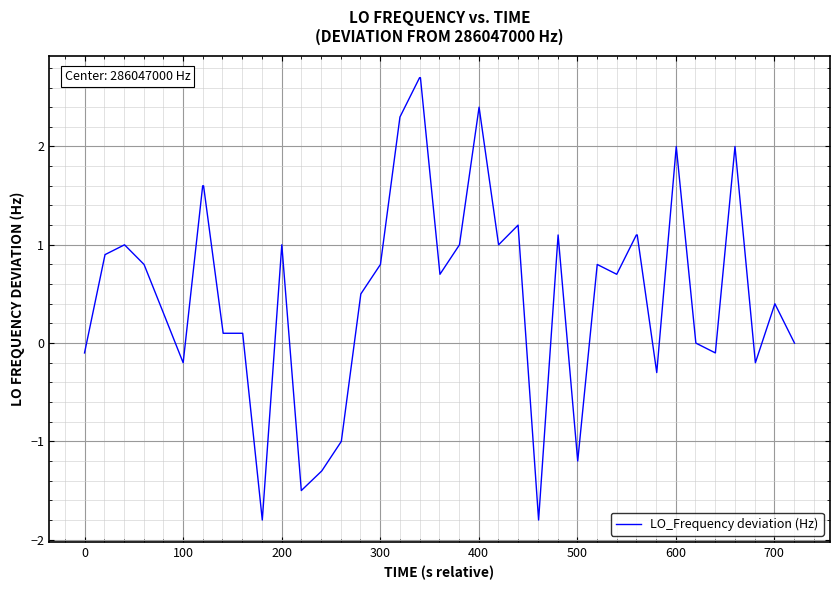

What is the greatest value displayed?

2.7